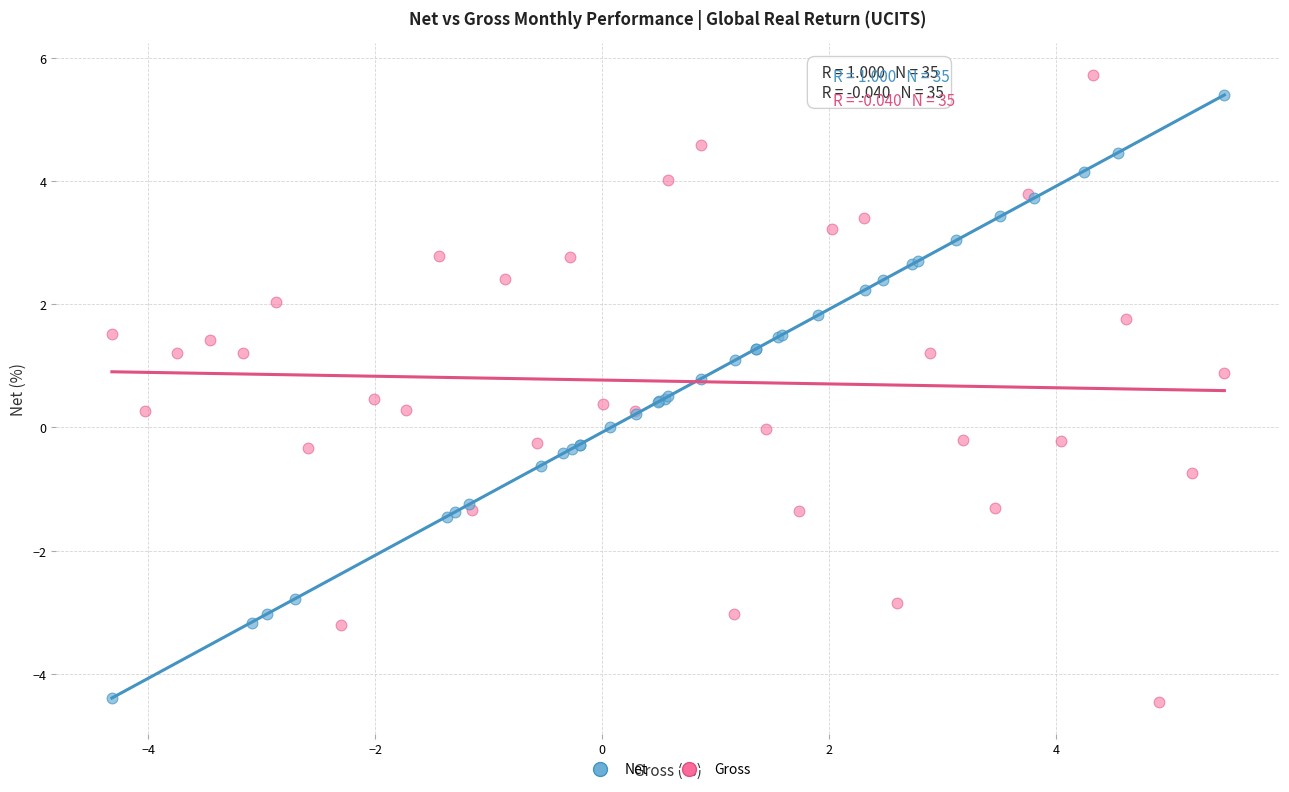

Which series has the widest spread of Y values?

Gross